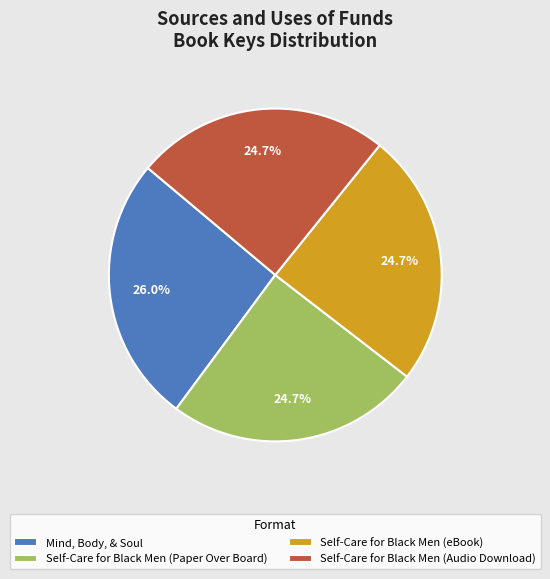

Combined, what portion of the pie is Mind, Body, & Soul and Self-Care for Black Men (Paper Over Board)?

50.6%